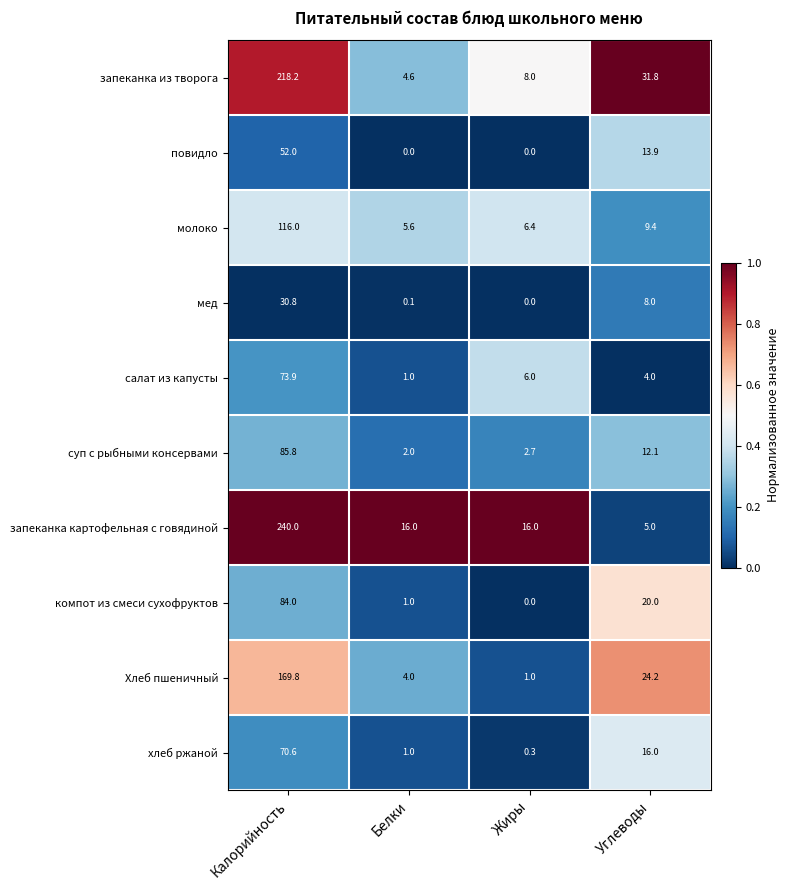

How many series are shown in this chart?

10